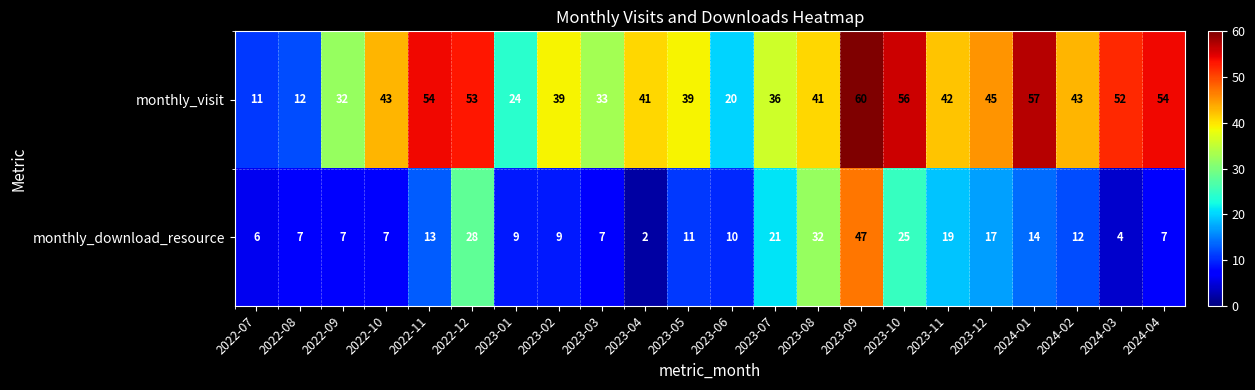

What is the total value across all series at 2022-08?

19